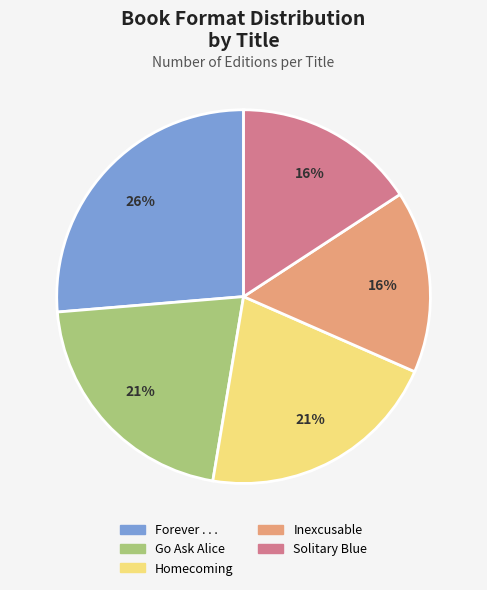

How many segments does this pie chart have?

5